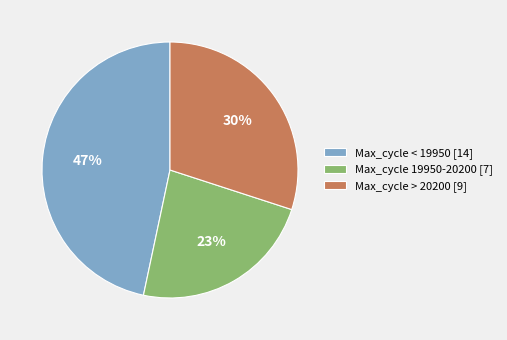

What percentage is the Max_cycle > 20200 [9] slice, to the nearest percent?

30%